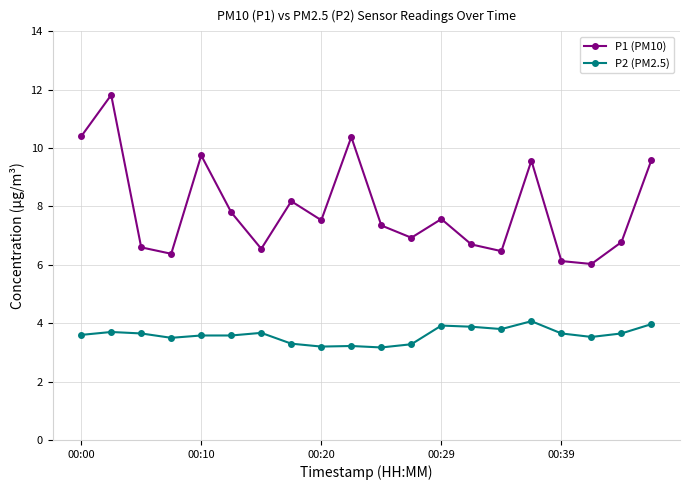

How many interior local peaks does the P1 (PM10) series have?

6